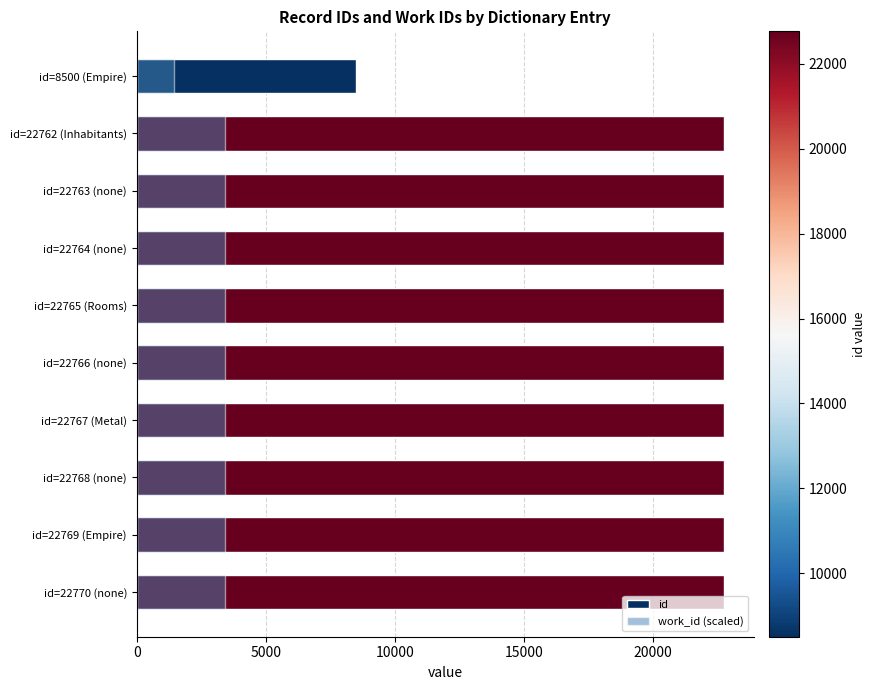

What are all the series names shown in the legend?

id, work_id (scaled)